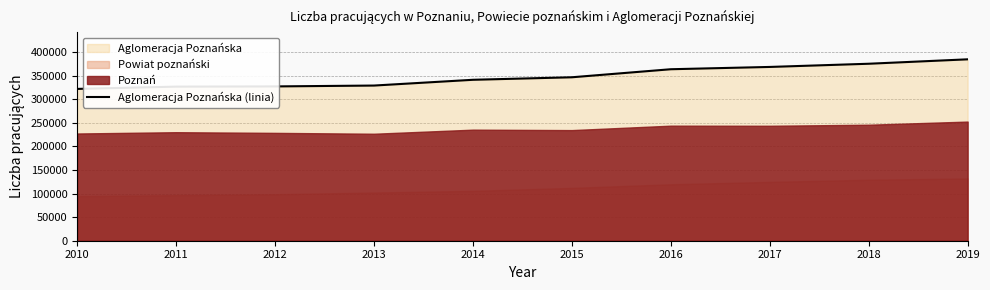

List the labels in order of value, largest first.

2019, 2018, 2017, 2016, 2015, 2014, 2013, 2012, 2011, 2010